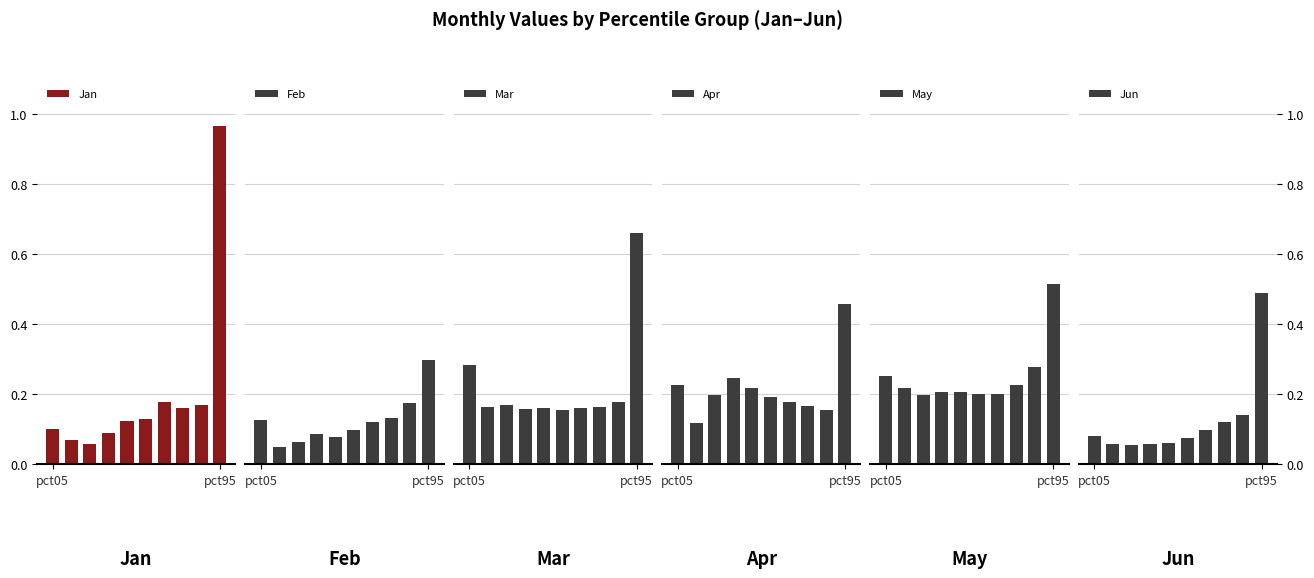

What is the maximum value for Mar?

0.7